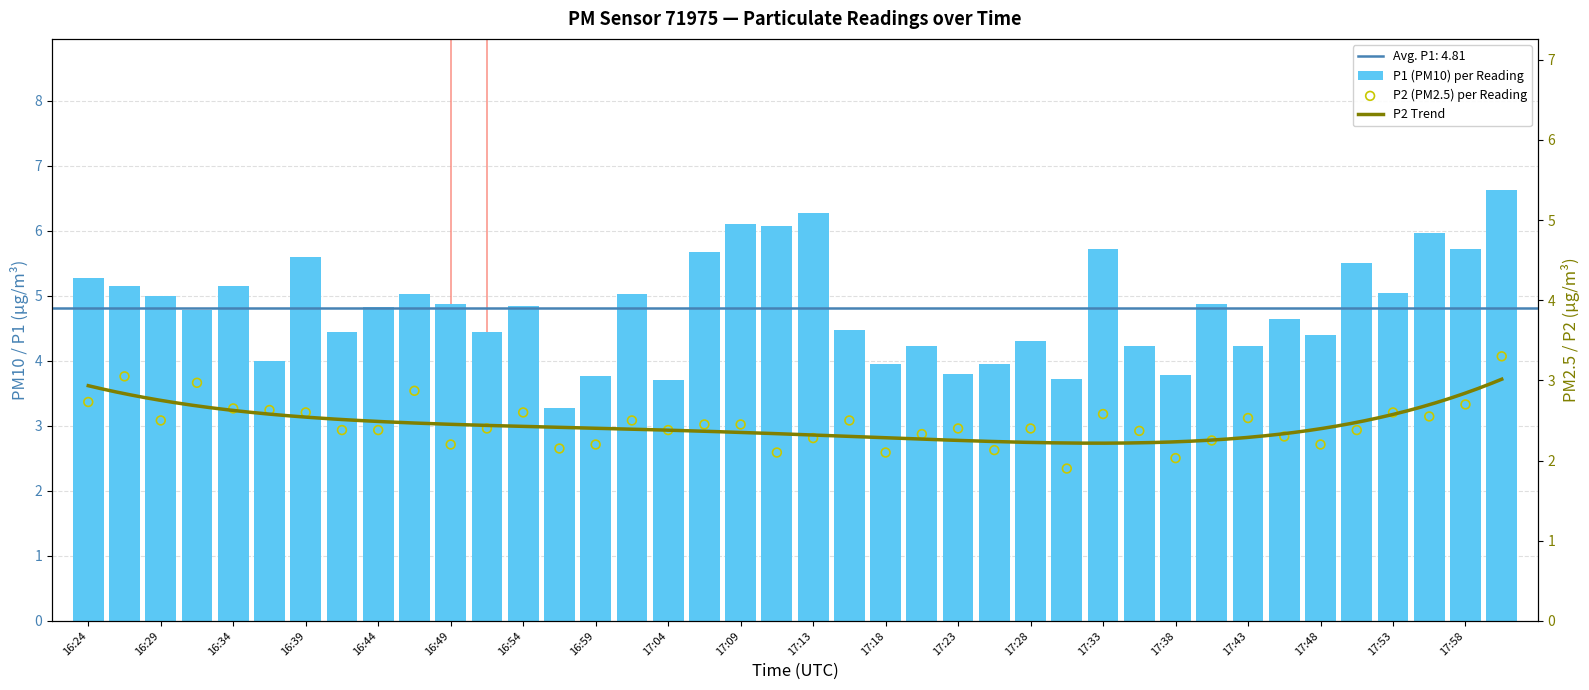

Which series reaches the minimum Y coordinate?

P2